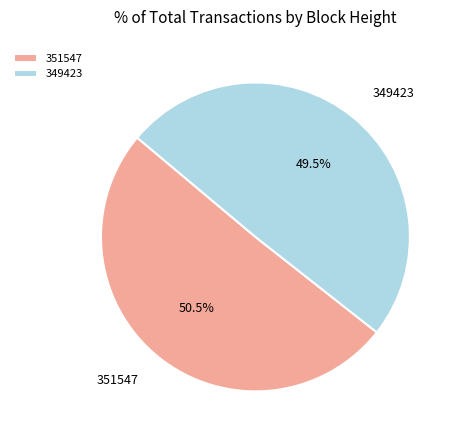

Is there a majority slice in this chart?

Yes